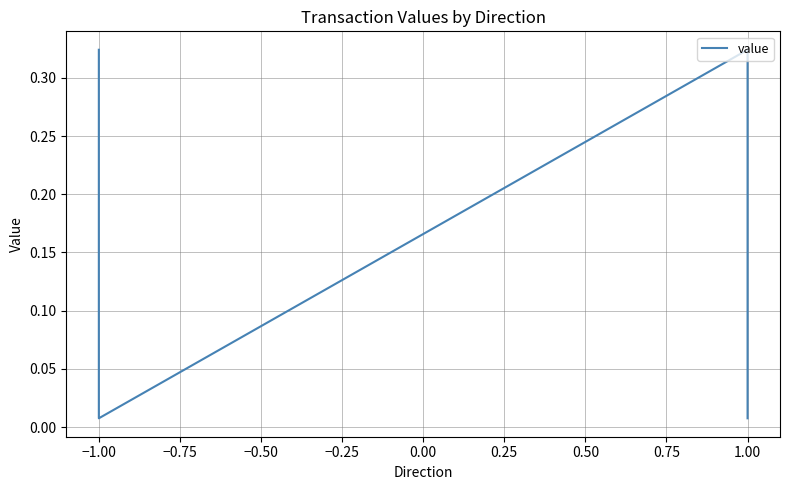

What is the difference between the maximum and second lowest values?

0.3